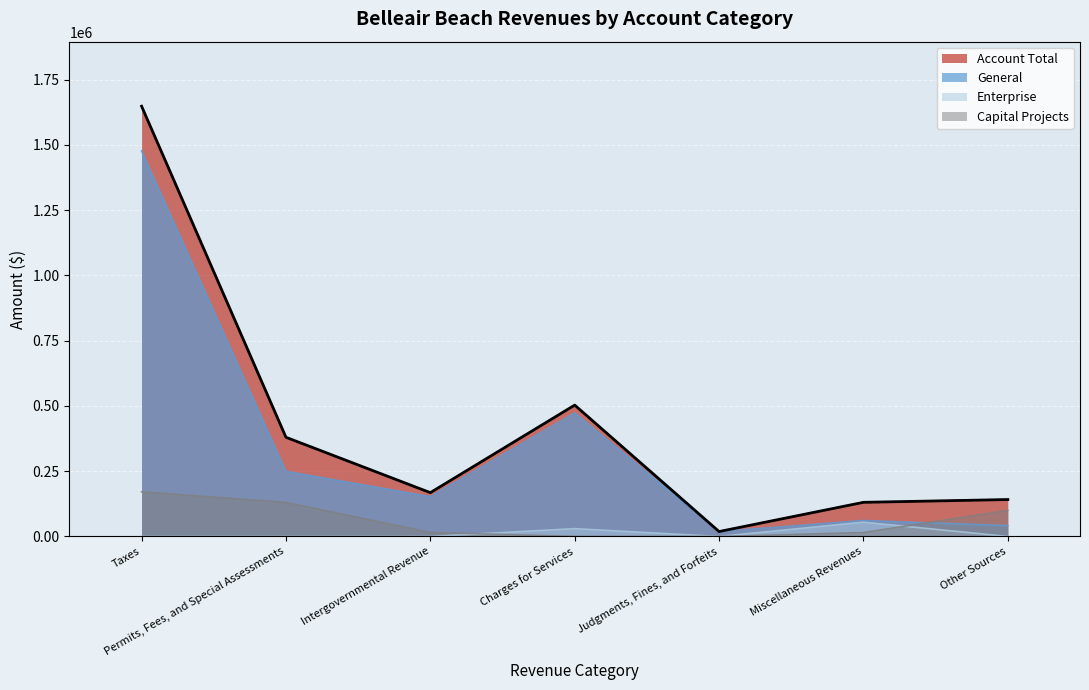

Reading right to left, what are all the values shown in this chart?

General: Other Sources=41459	Miscellaneous Revenues=61151	Judgments, Fines, and Forfeits=18869	Charges for Services=473398	Intergovernmental Revenue=152531	Permits, Fees, and Special Assessments=249721	Taxes=1477491
Capital Projects: Other Sources=100000	Miscellaneous Revenues=15005	Judgments, Fines, and Forfeits=0	Charges for Services=0	Intergovernmental Revenue=15338	Permits, Fees, and Special Assessments=130311	Taxes=171098
Enterprise: Other Sources=0	Miscellaneous Revenues=54633	Judgments, Fines, and Forfeits=0	Charges for Services=29938	Intergovernmental Revenue=0	Permits, Fees, and Special Assessments=0	Taxes=0
Account Total: Other Sources=141459	Miscellaneous Revenues=130789	Judgments, Fines, and Forfeits=18869	Charges for Services=503336	Intergovernmental Revenue=167869	Permits, Fees, and Special Assessments=380032	Taxes=1648589